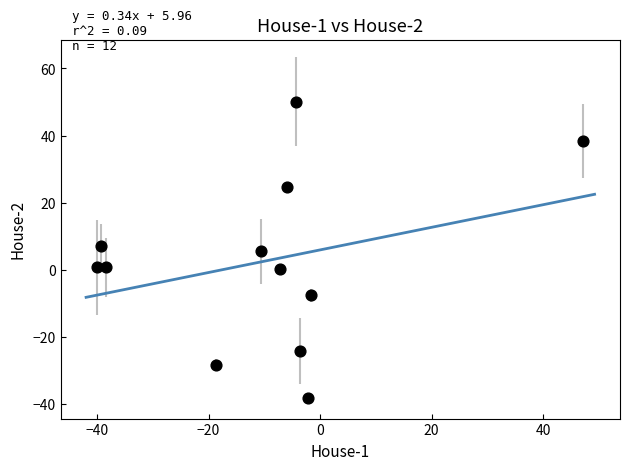

What is the average Y value?

2.5